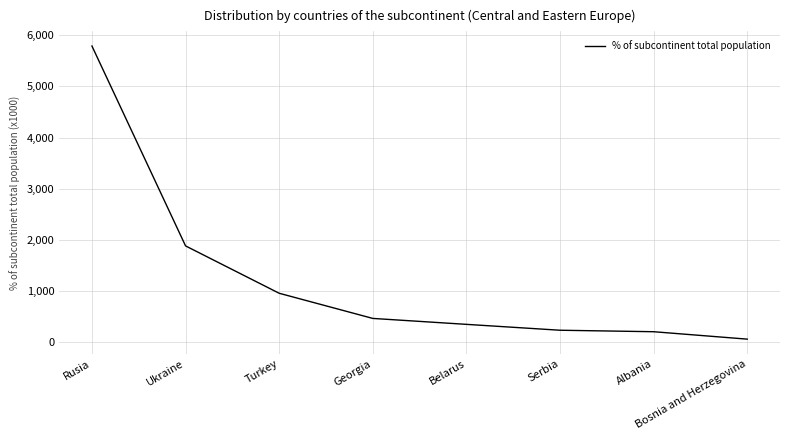

At which label is the value closest to 2923?

Ukraine